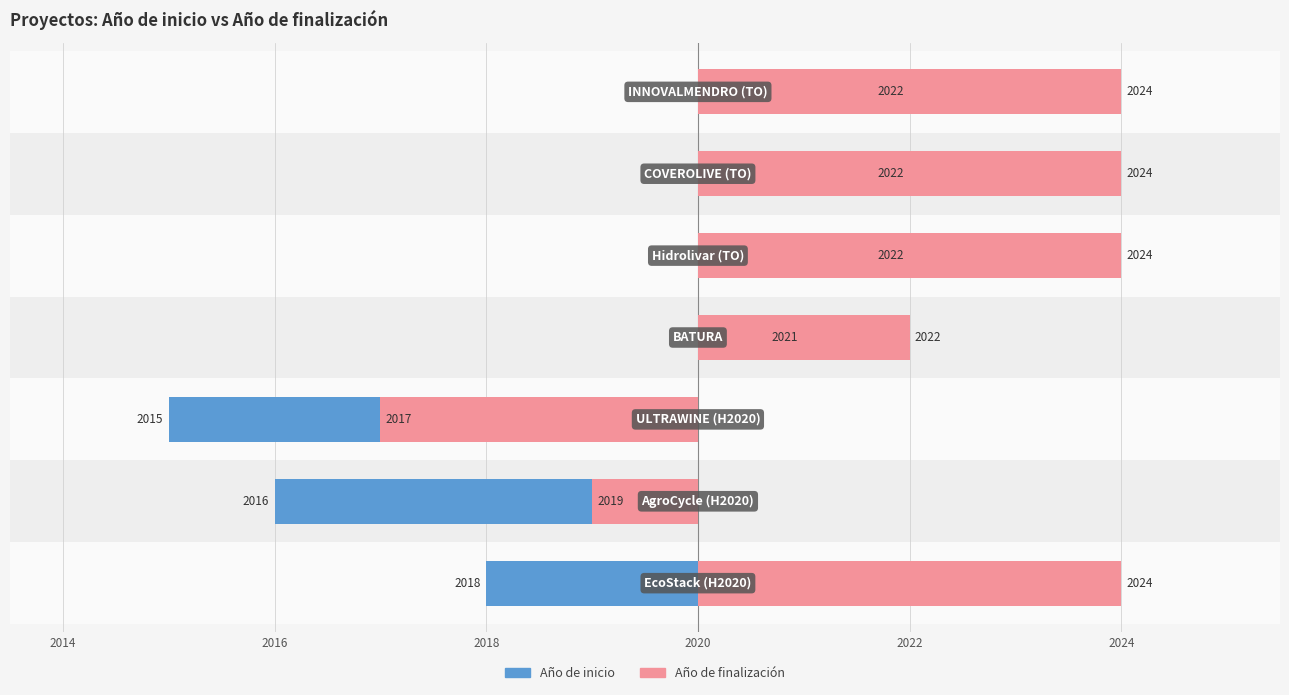

What is the value of the Año de finalización bar at the 6th from the left?

4